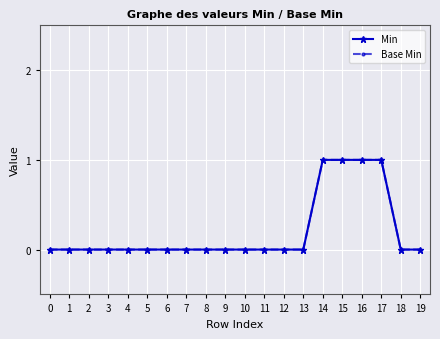

Which series has the largest range (max minus min)?

Min